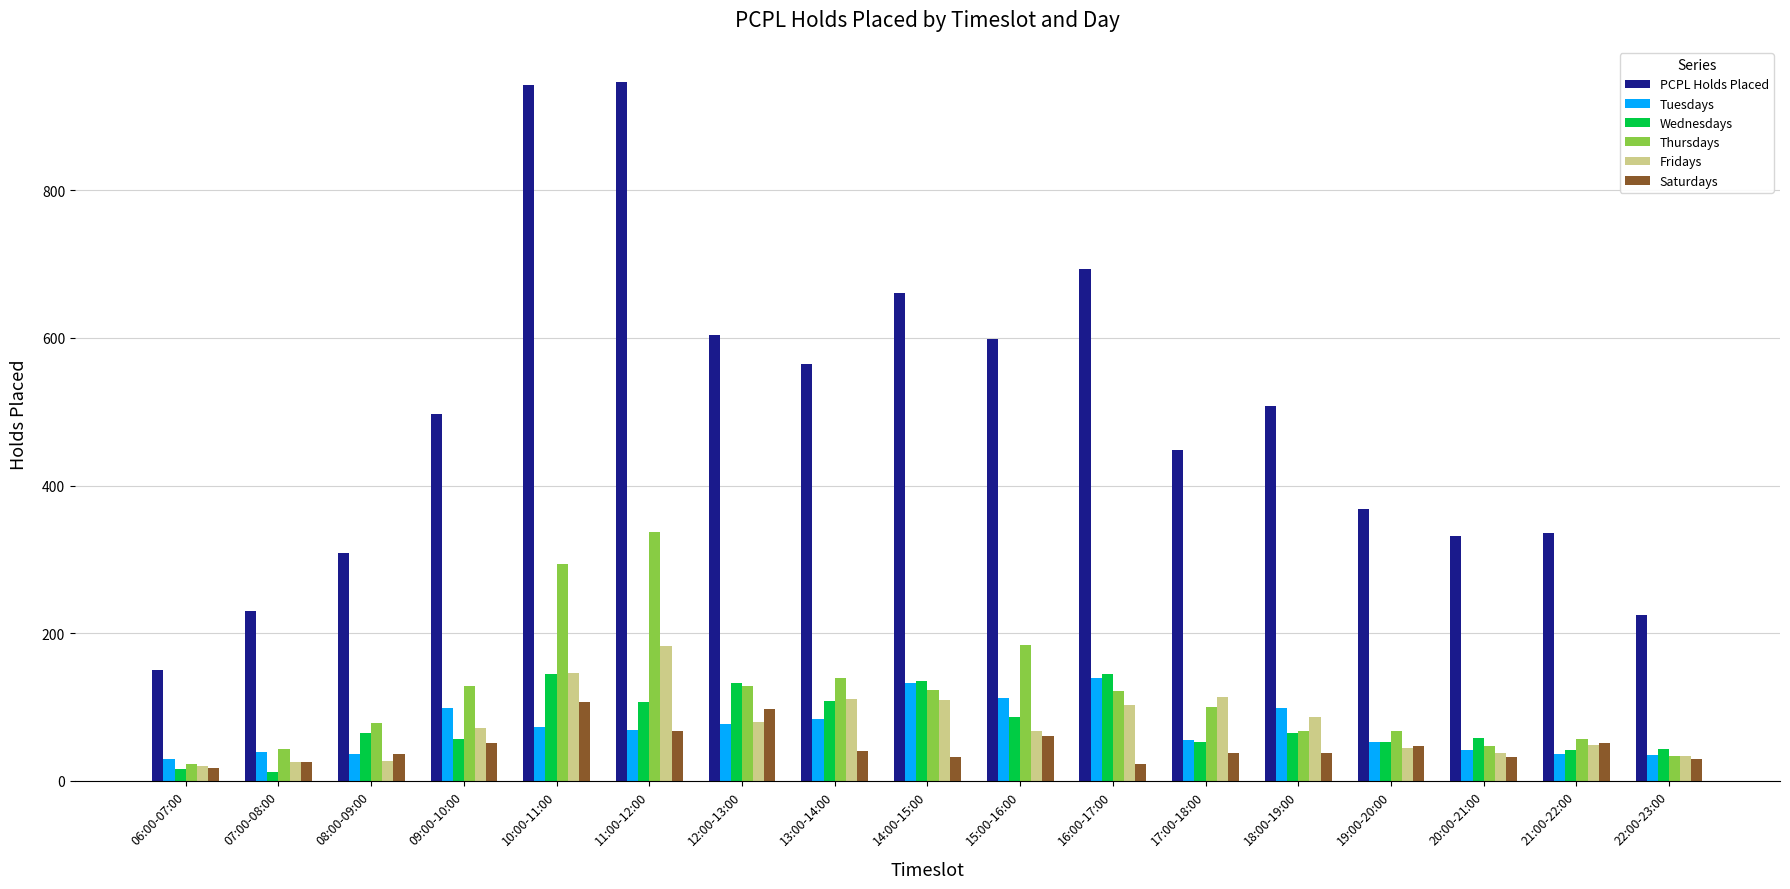

How many series are shown in this chart?

6